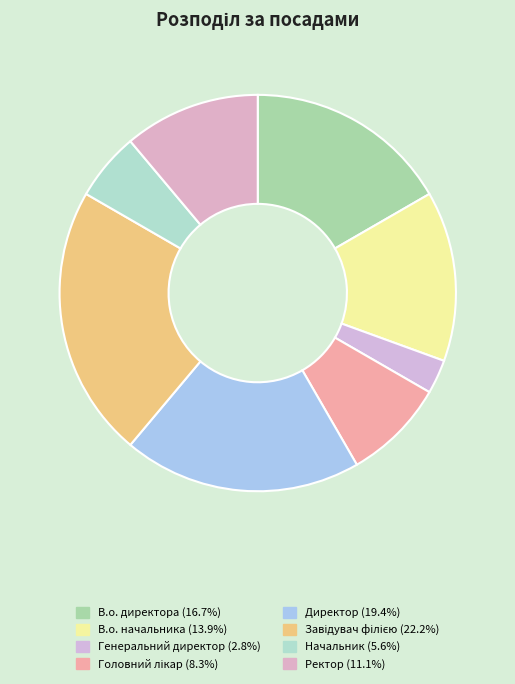

What is the largest slice in the pie chart?

Завідувач філією